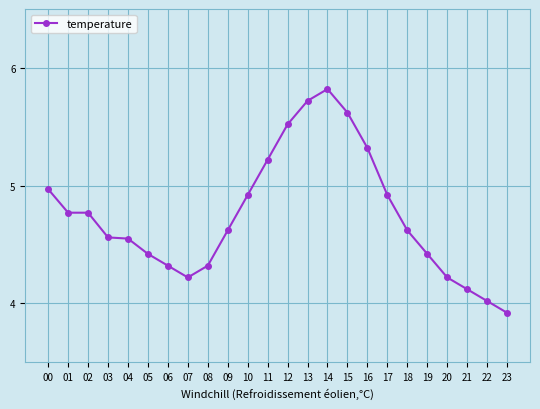

What is the value of the 24th point from the left?

3.9